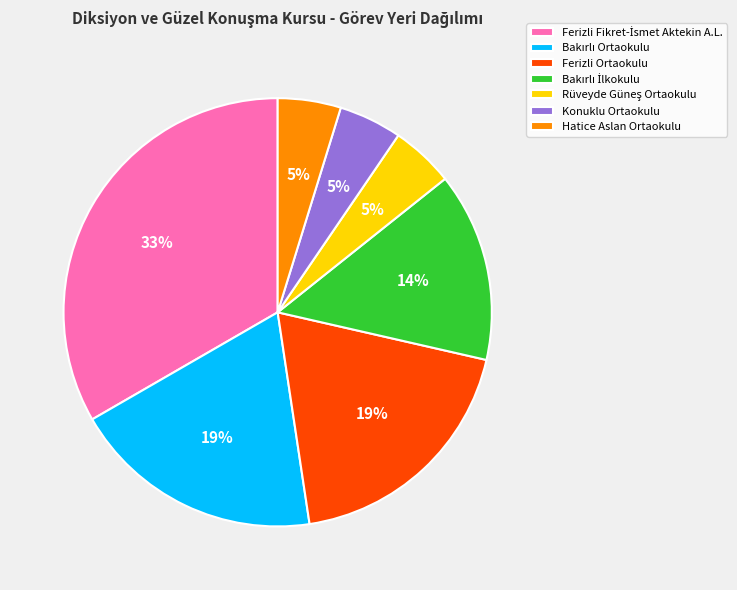

Is it true that Konuklu Ortaokulu is 5% of the pie?

True